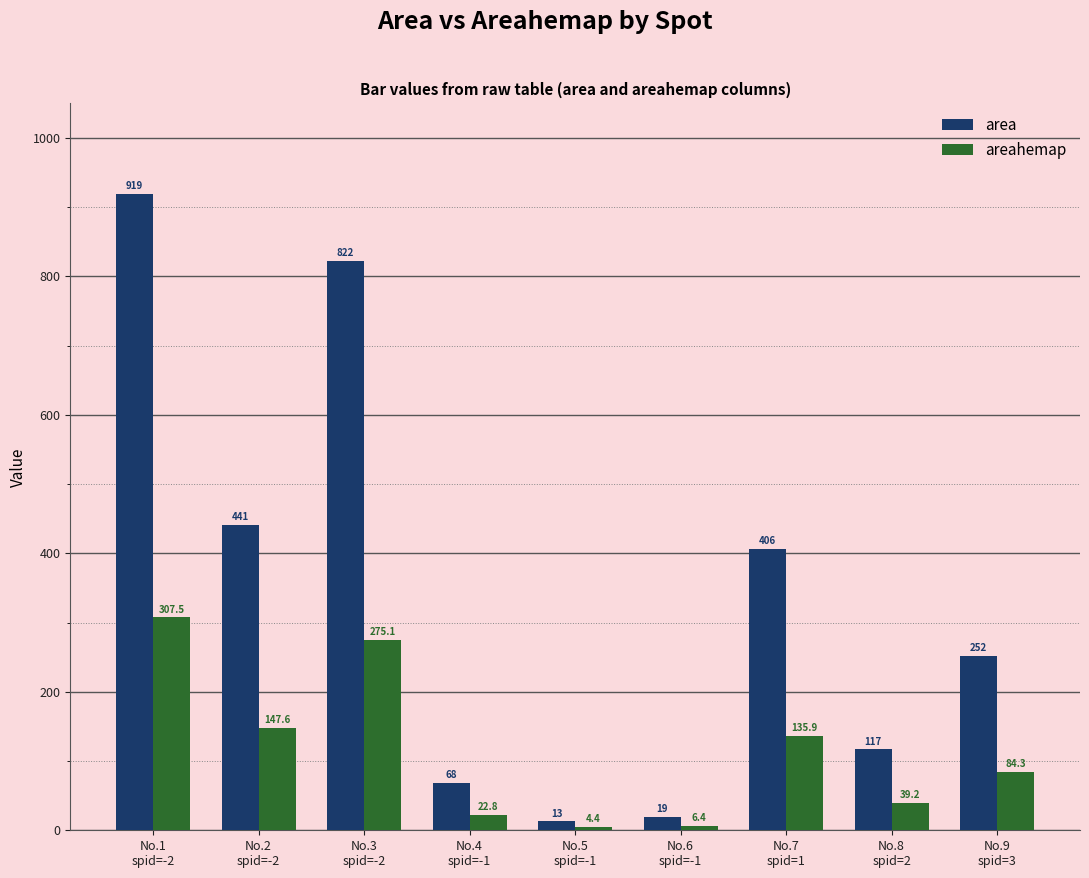

List the series in order of their overall mean, highest first.

area, areahemap